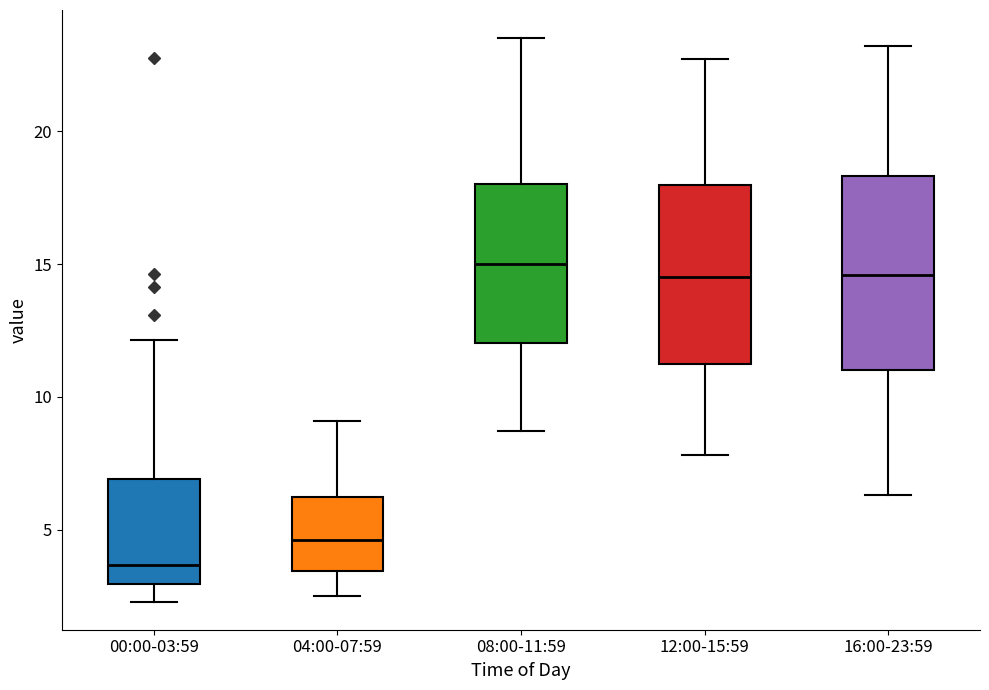

Where does the lower whisker of the box for 16:00-23:59 end on the y-axis? The values are not printed on the chart, so give them approximately, as read against the axis.

6.5